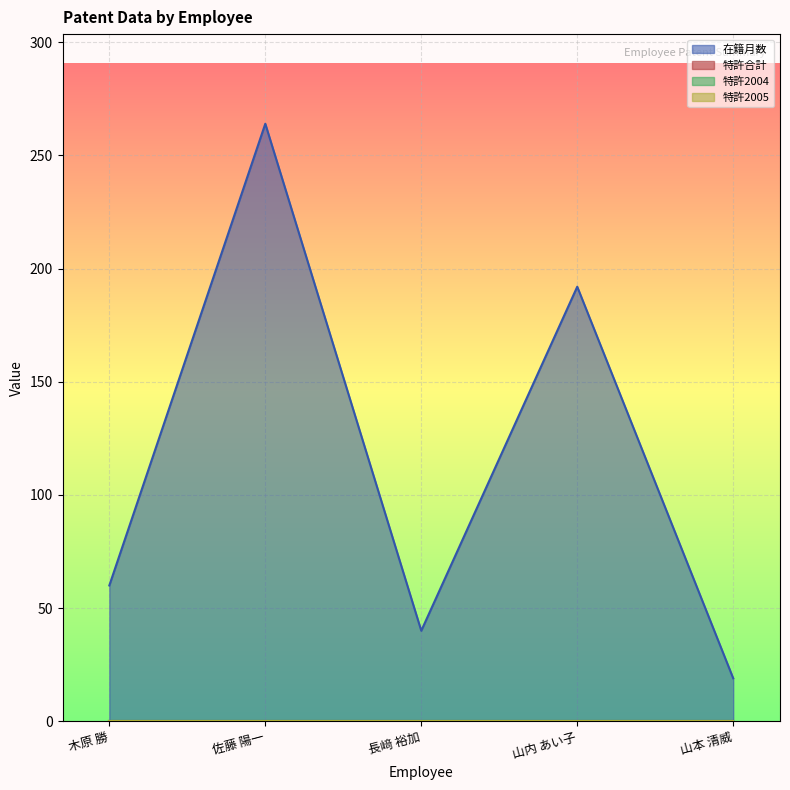

What position from the left is 長﨑 裕加?

3